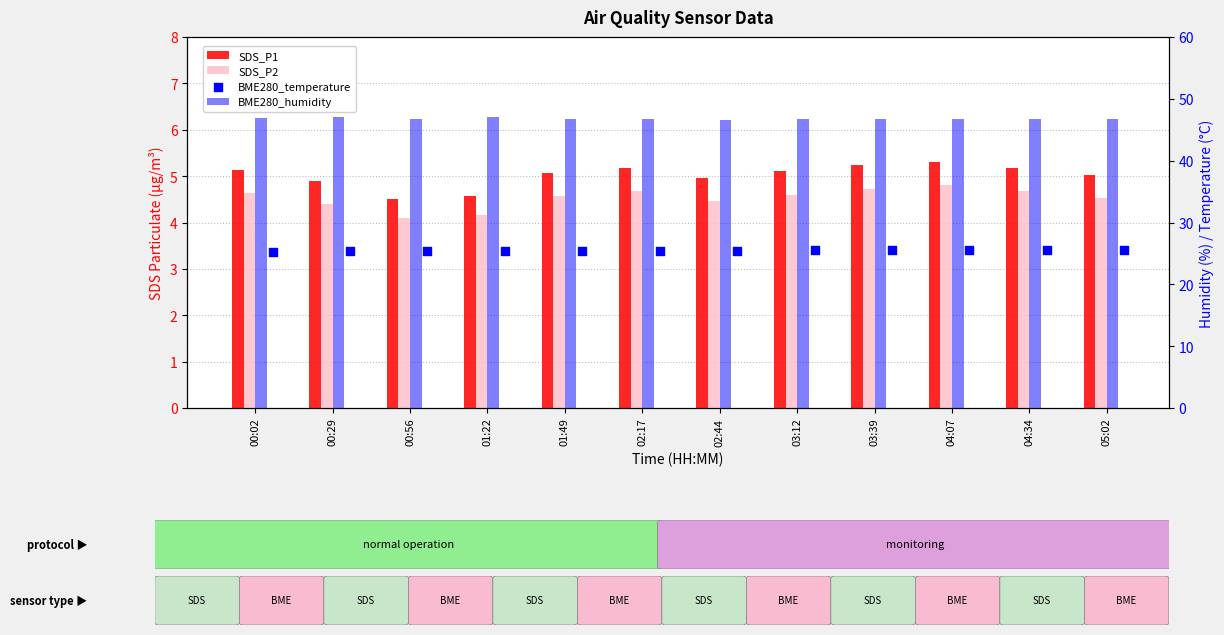

At which category is the sum across all series the highest?

04:07